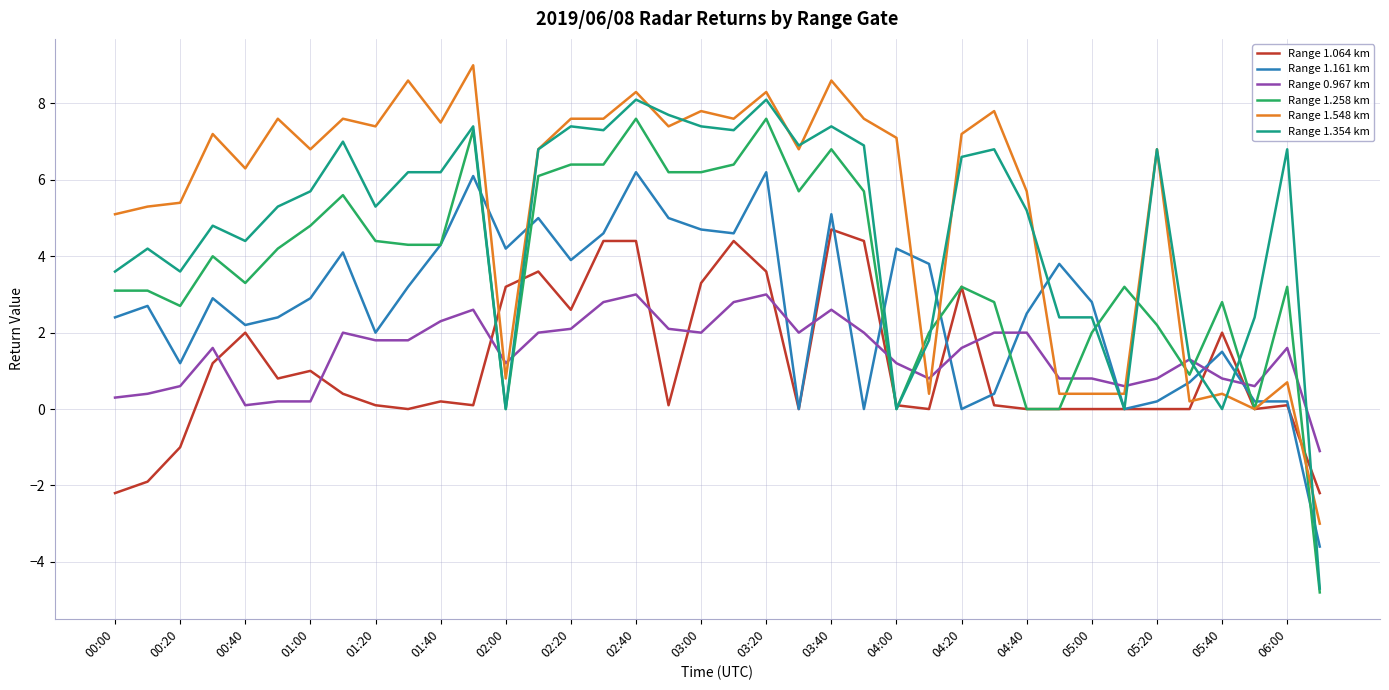

Which series has the largest range (max minus min)?

Range 1.354 km